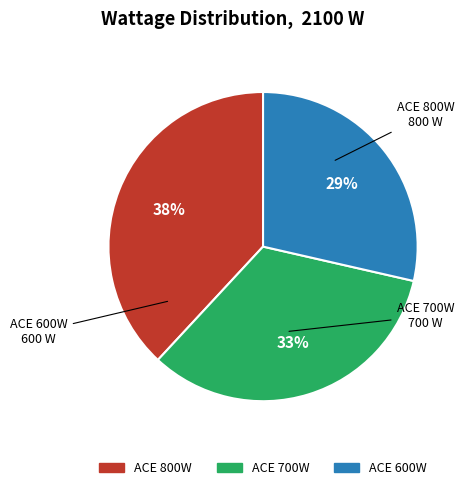

To the nearest percent, what is the combined percentage of ACE 600W and ACE 700W?

62%